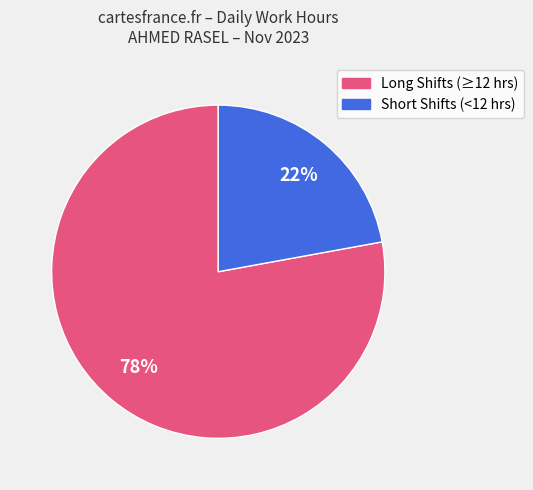

Count the number of slices in the pie.

2